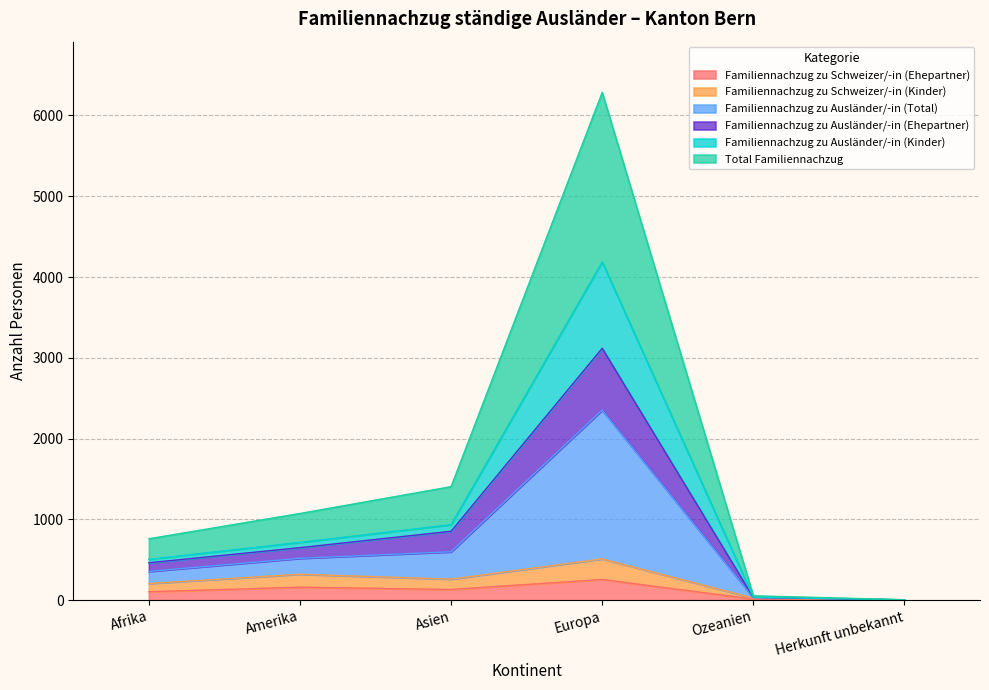

At which category is the sum across all series the highest?

Europa